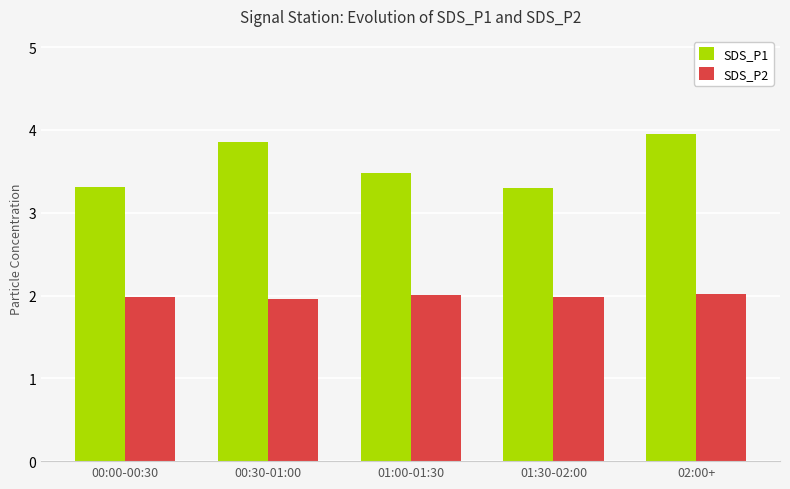

Reading left to right, extract all data points from this chart.

SDS_P1: 00:00-00:30=3.3	00:30-01:00=3.9	01:00-01:30=3.5	01:30-02:00=3.3	02:00+=4.0
SDS_P2: 00:00-00:30=2.0	00:30-01:00=2.0	01:00-01:30=2.0	01:30-02:00=2.0	02:00+=2.0